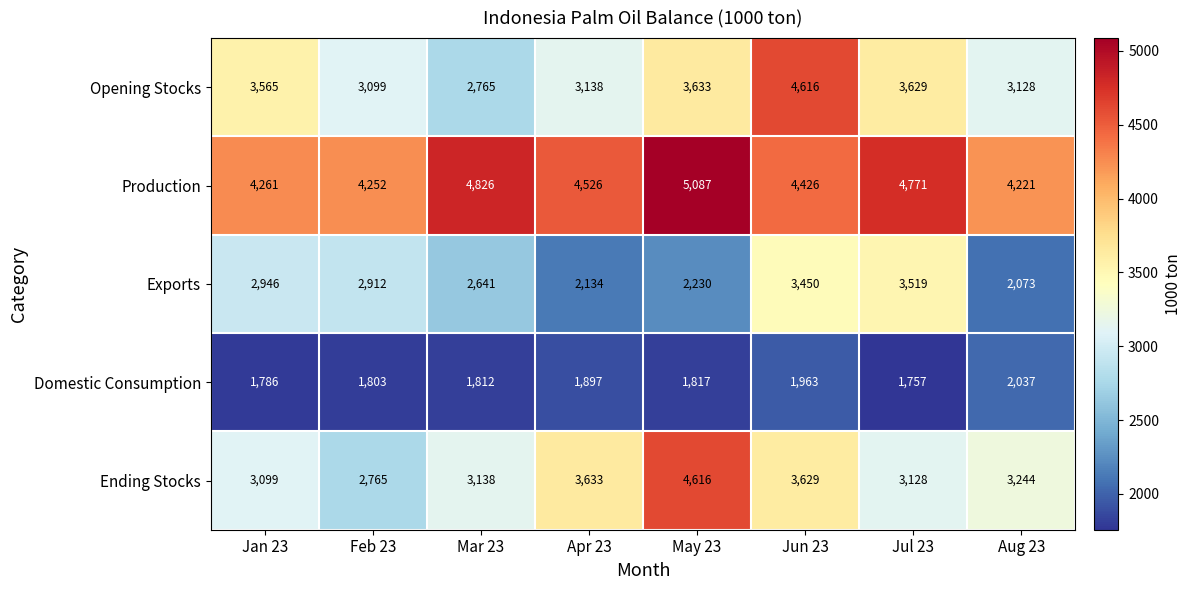

What is the total value across all series at Jul 23?

16804